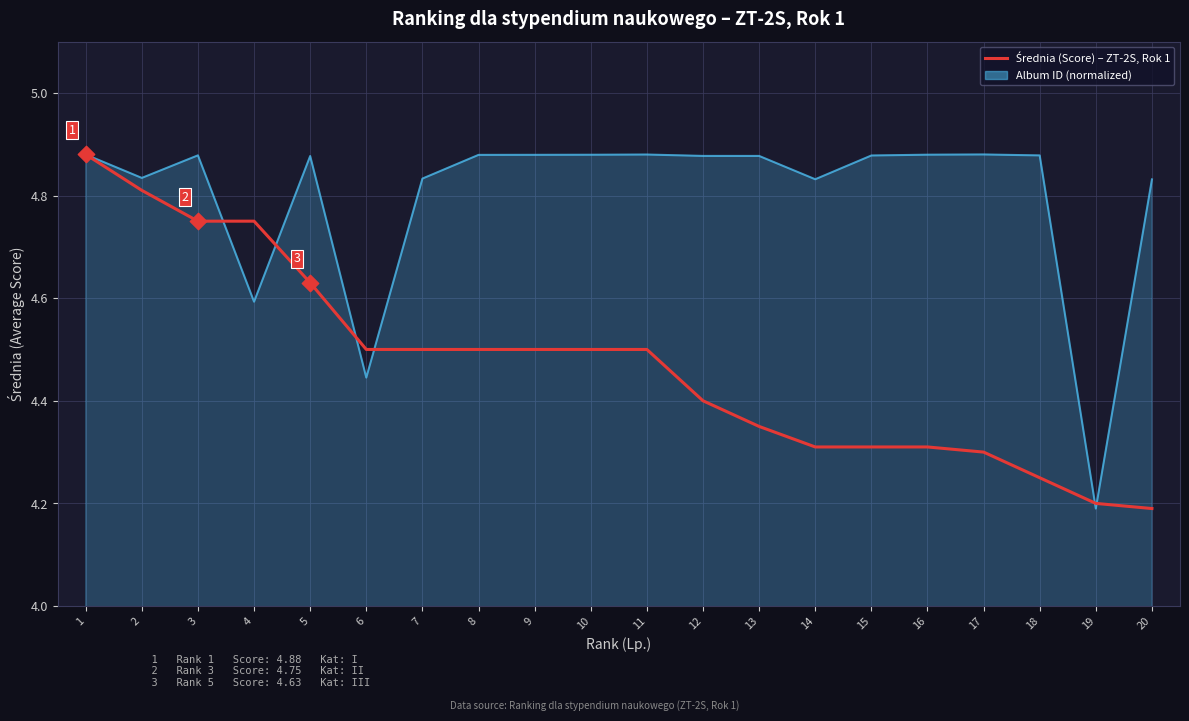

Between 2 and 19, which series saw the biggest shift?

Album ID (normalized)